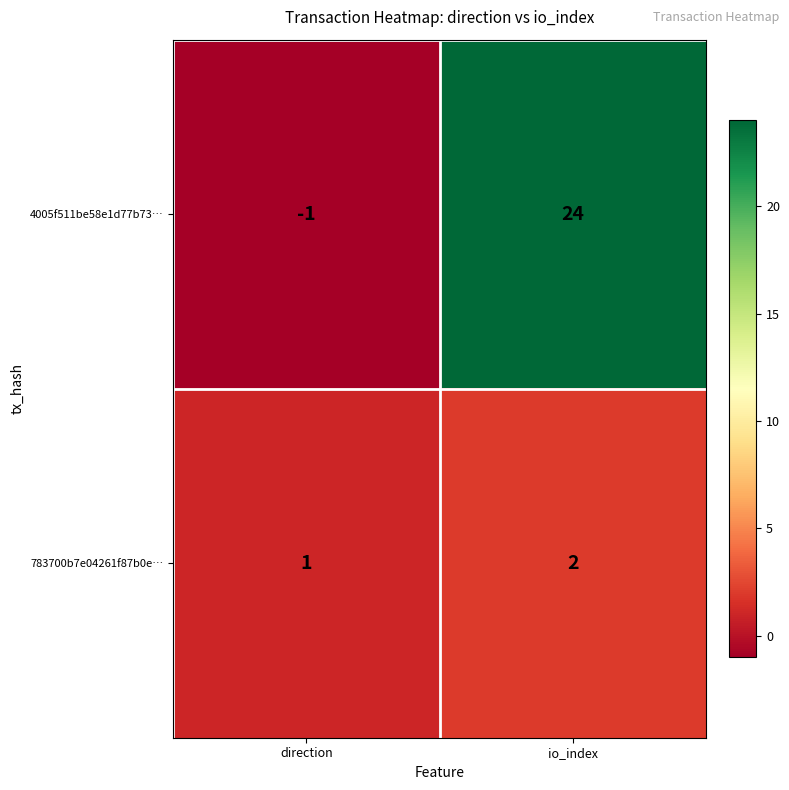

Rank the series by their maximum value, from lowest to highest.

783700b7e04261f87b0e…, 4005f511be58e1d77b73…